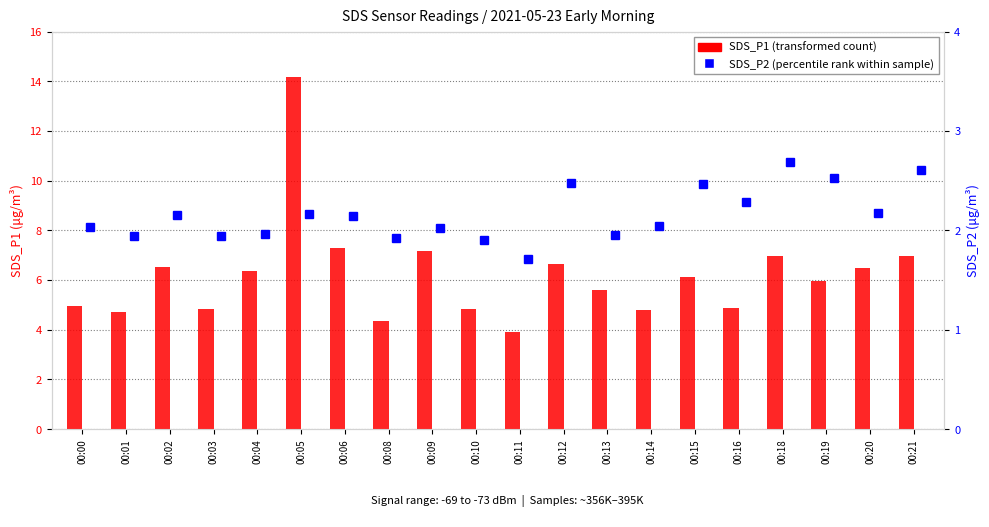

At which category does the chart reach its minimum across all series?

00:11